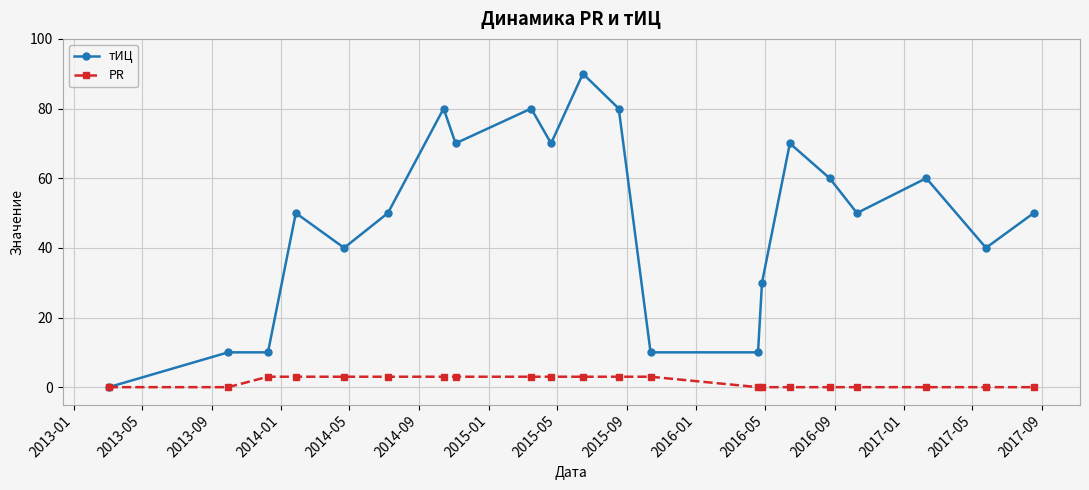

Which series has the widest spread of values?

тИЦ